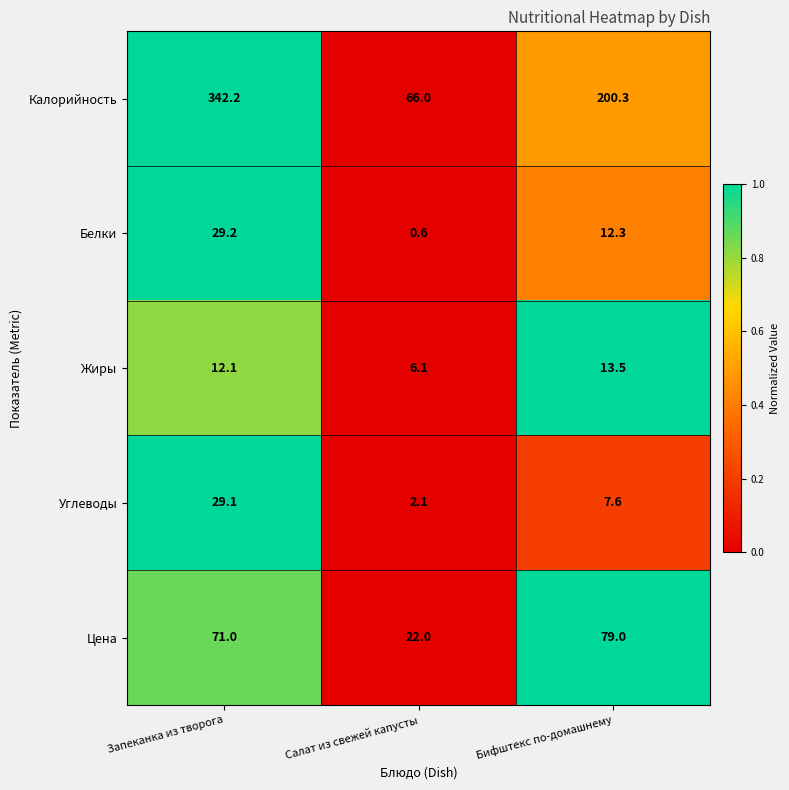

Count the number of categories in the chart.

3